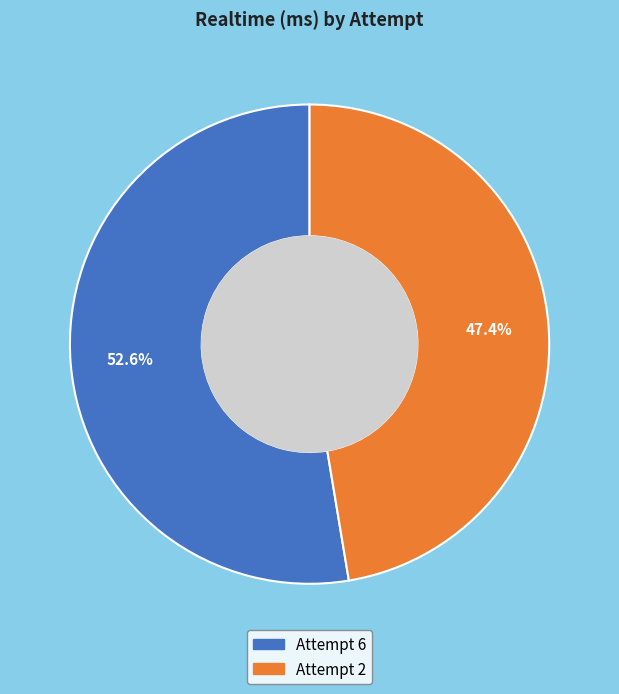

Does Attempt 2 account for over 50% of the chart?

No